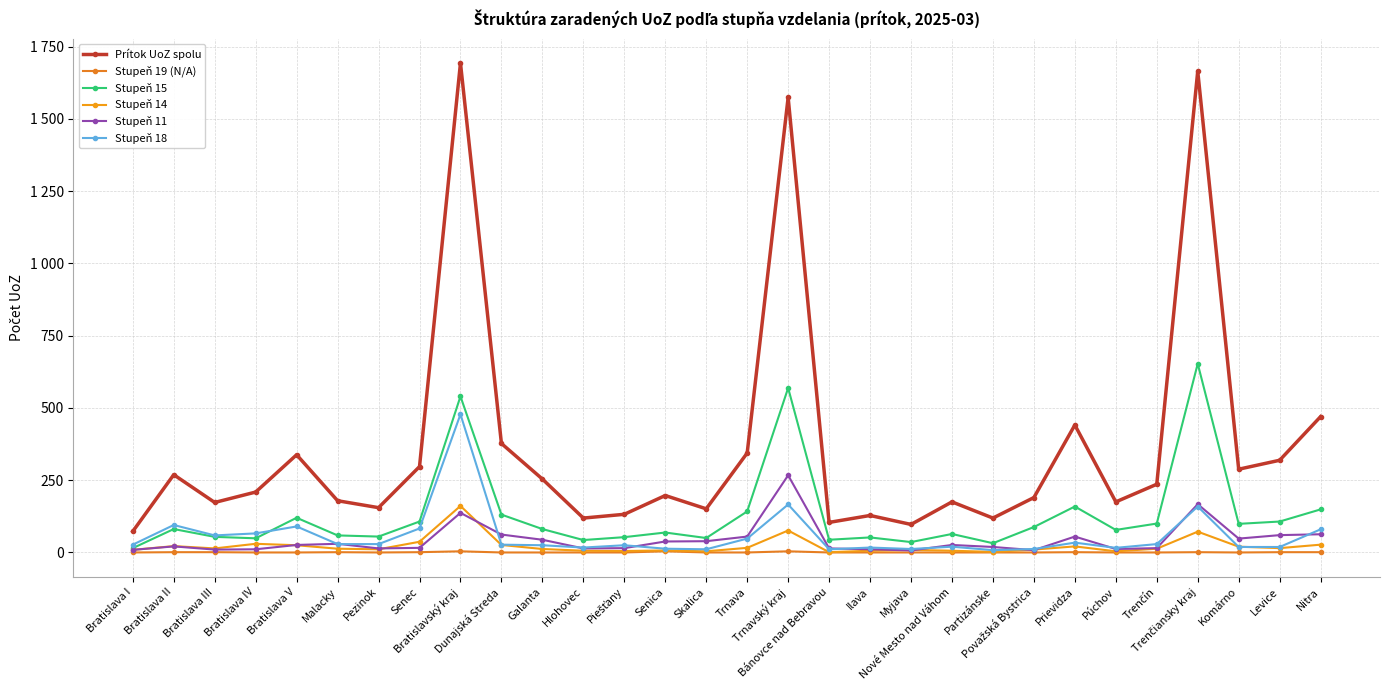

Is this an area chart (filled region under the line)?

No